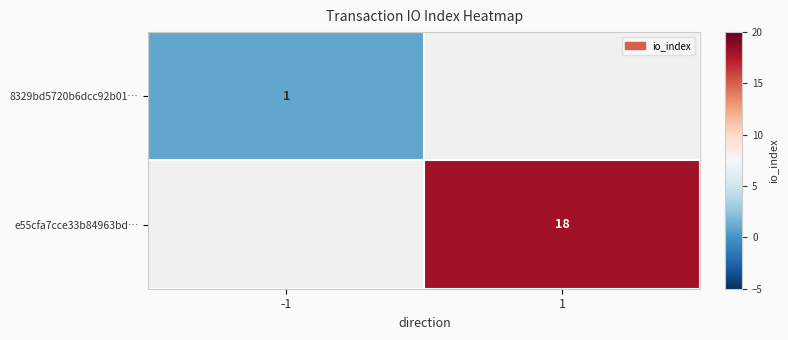

Is it true that 8329bd5720b6dcc92b01… equals 1 at -1?

True